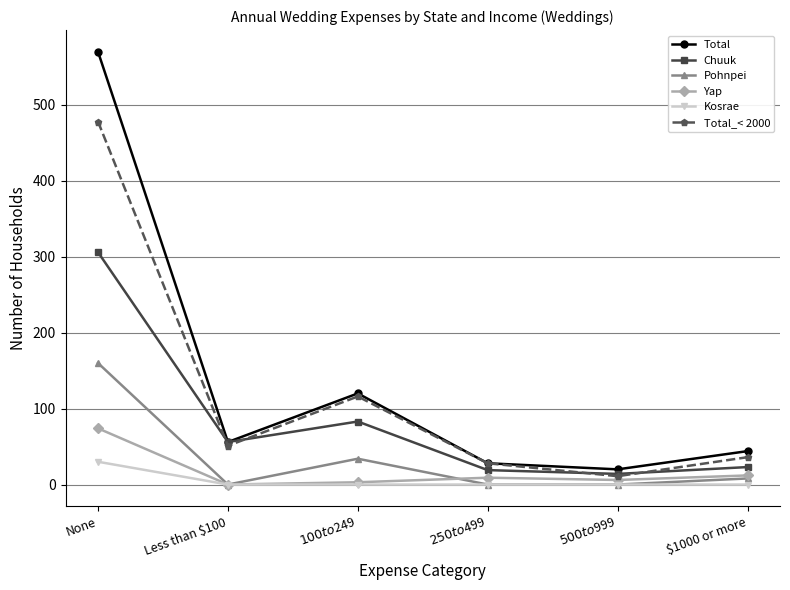

What is the label of the 3rd point from the left?

$100 to $249